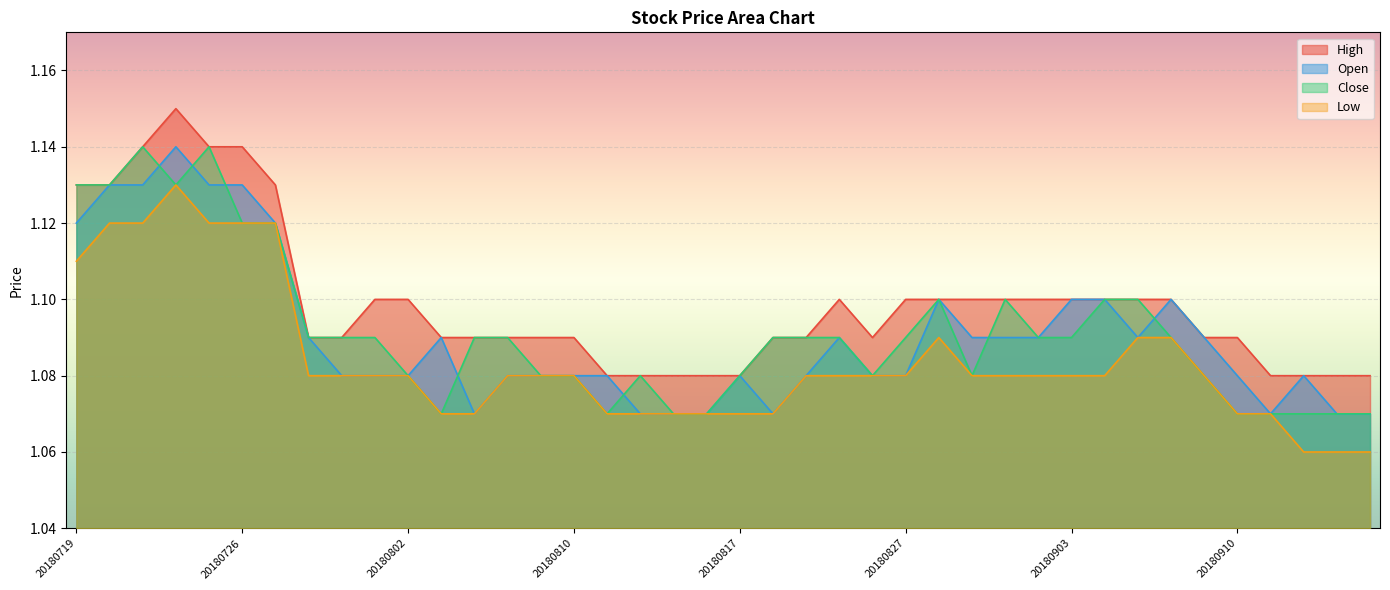

How many times do Close and Open cross each other?

7